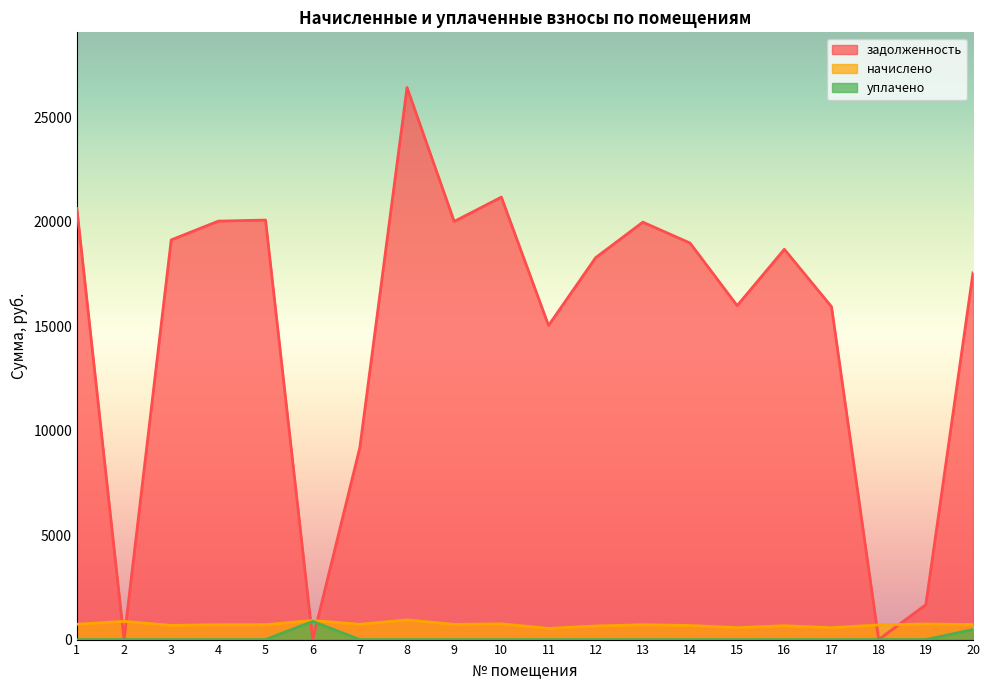

Rank the categories by задолженность value from highest to lowest.

8, 10, 1, 5, 4, 9, 13, 3, 14, 16, 12, 20, 15, 17, 11, 7, 19, 6, 2, 18